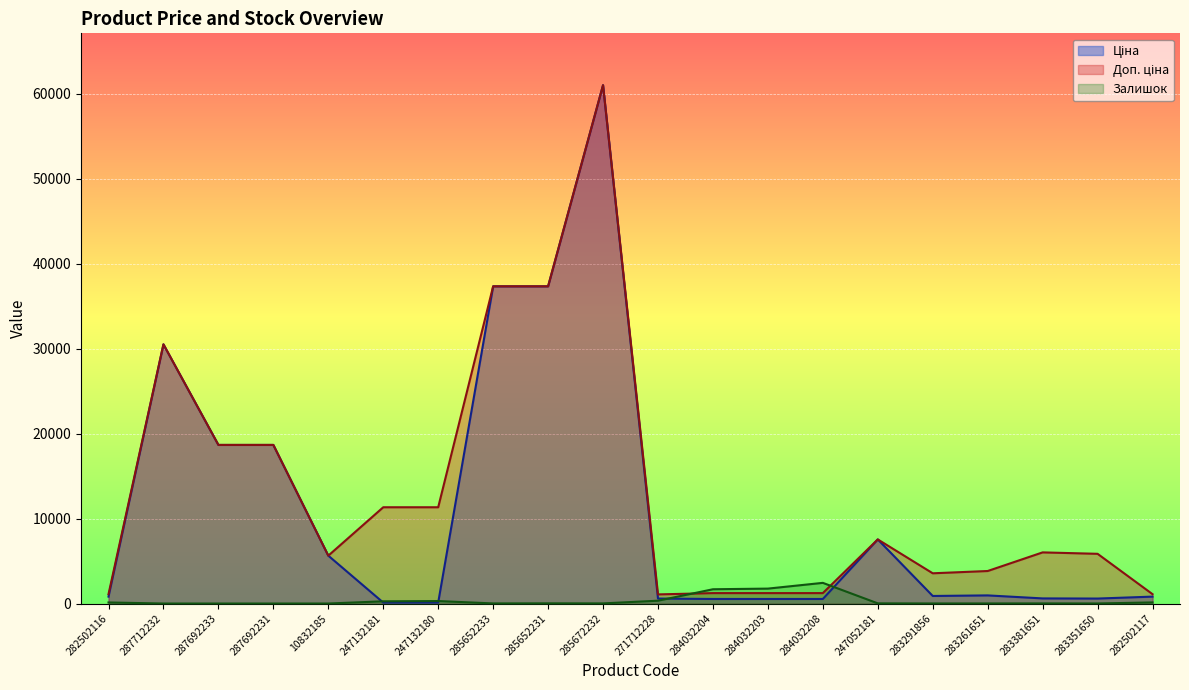

What is the spread (max minus min) of values at 283261651?

3820.4